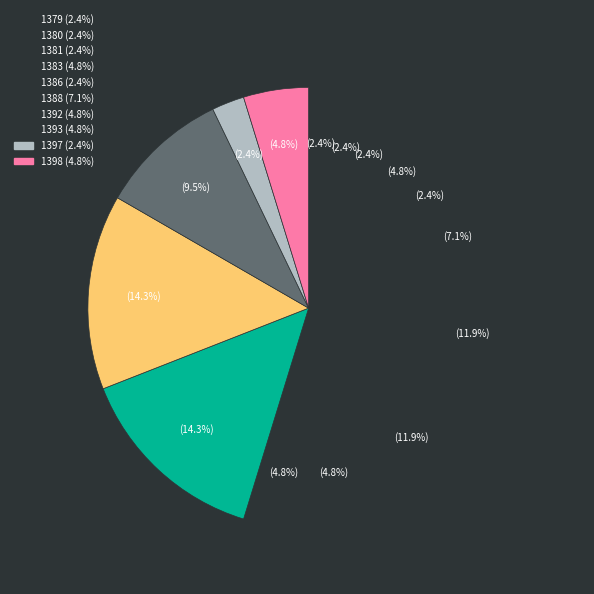

How many segments does this pie chart have?

15